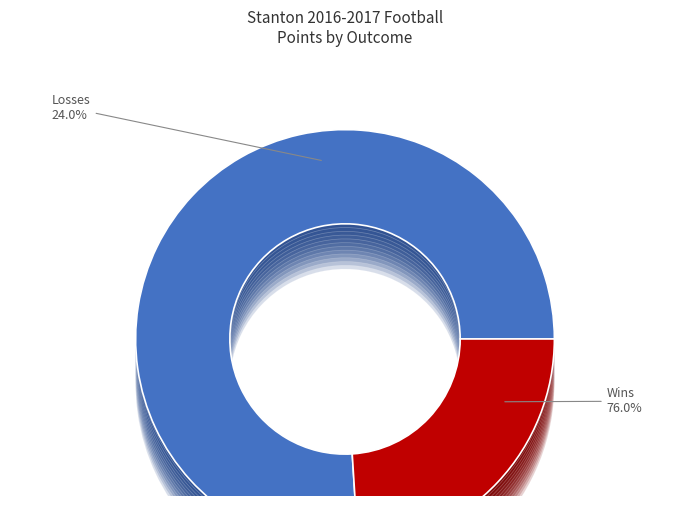

Count the number of slices in the pie.

9